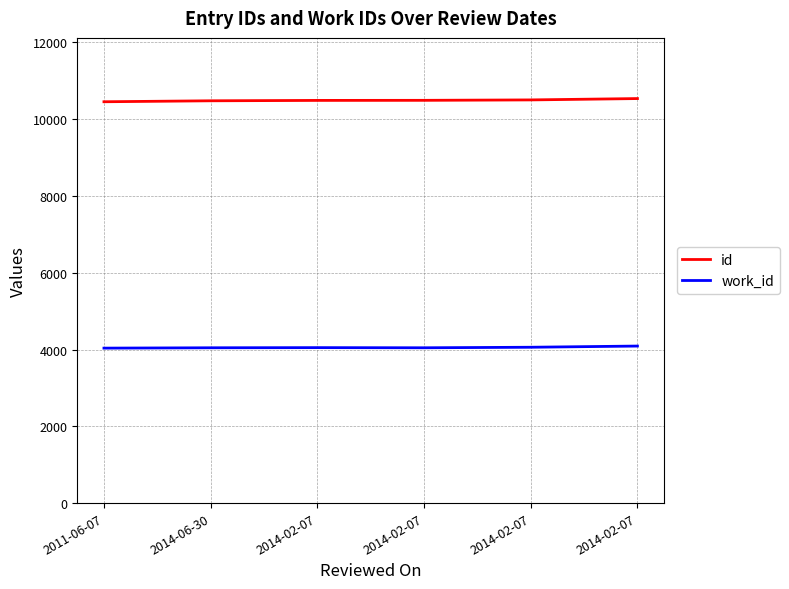

What is the value of the work_id point at the 1st from the left?

4036